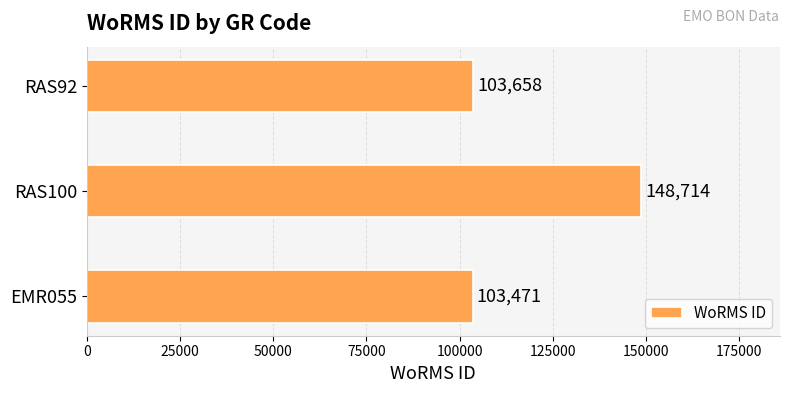

Reading top to bottom, what are all the values shown in this chart?

RAS92=103658	RAS100=148714	EMR055=103471